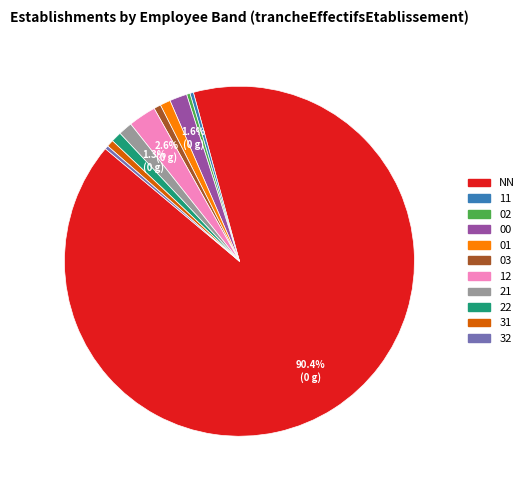

How much of the chart is everything except 21?

98.7%